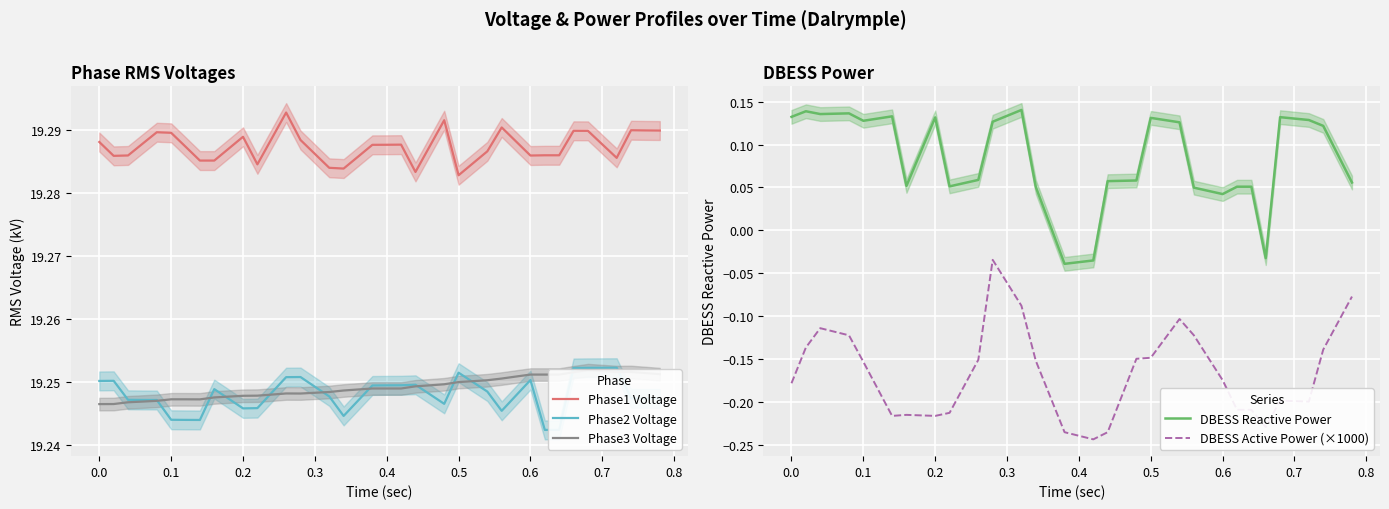

True or false: DBESS Active Power (×1000) and DBESS Reactive Power cross at least once.

False